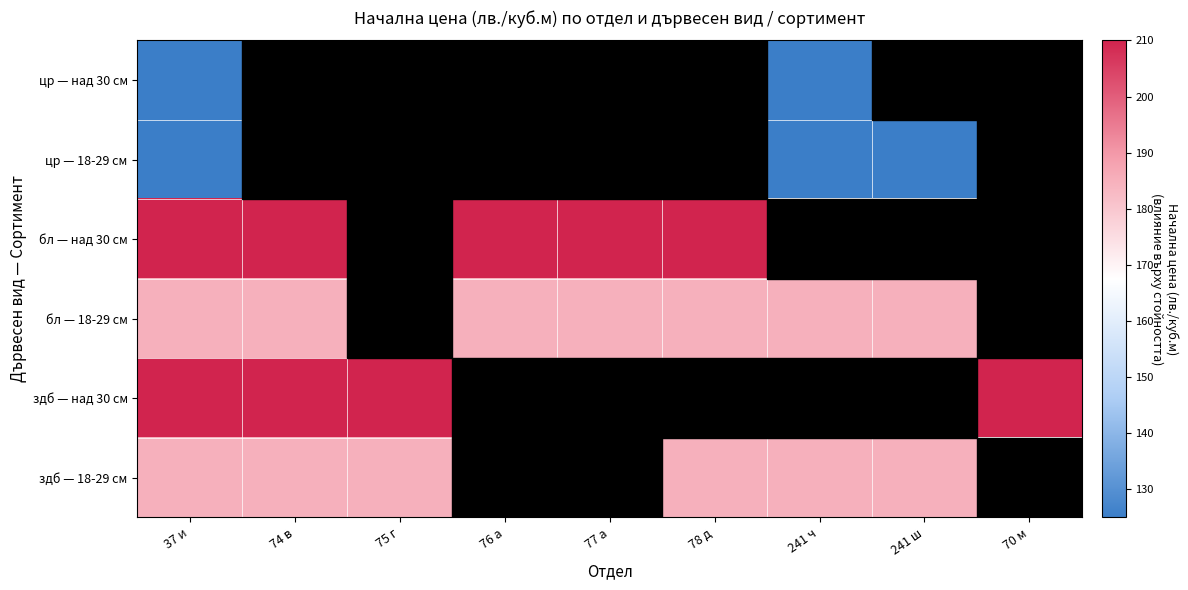

At how many categories does at least one series exceed 143?

9